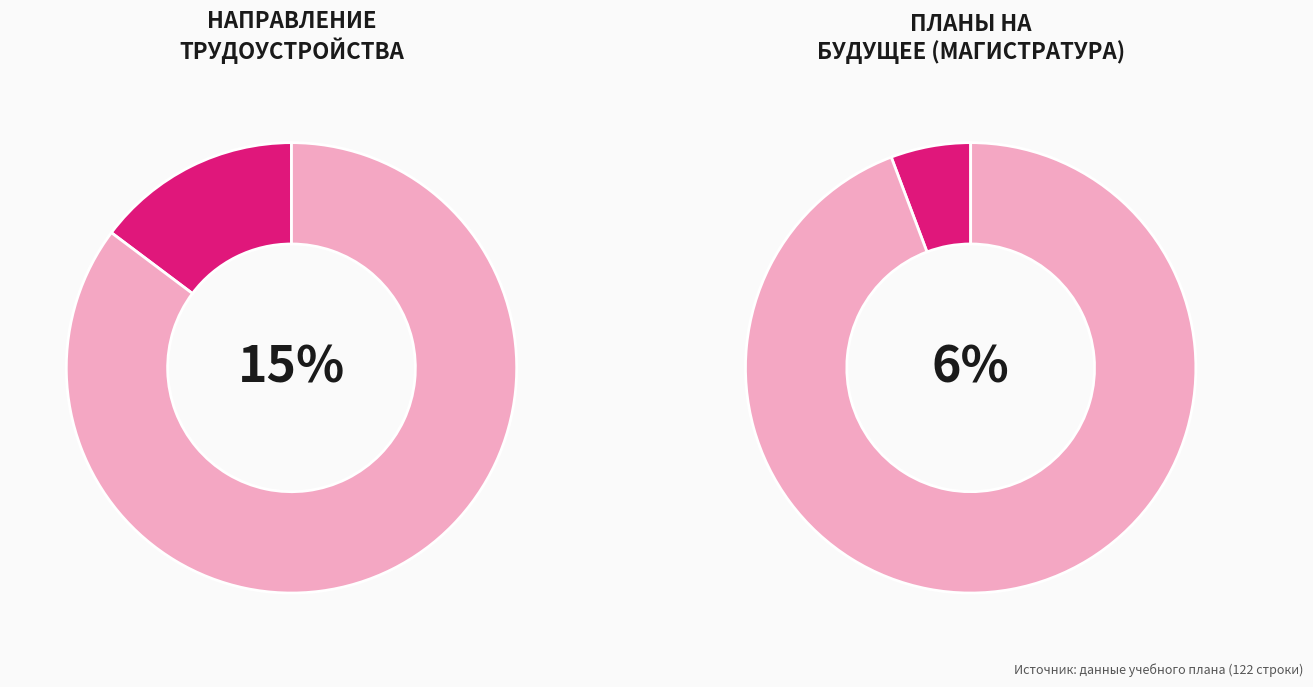

Which slice represents more than half of the pie?

Нет данных